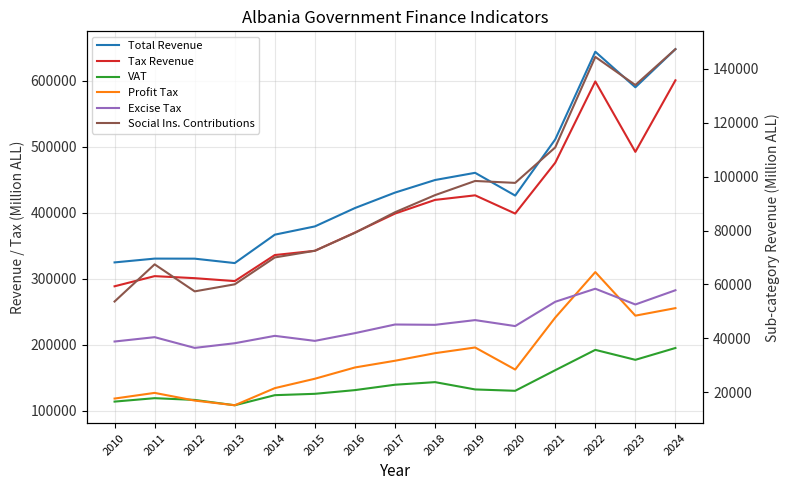

How many data points in Social Ins. Contributions are above 86795?

7